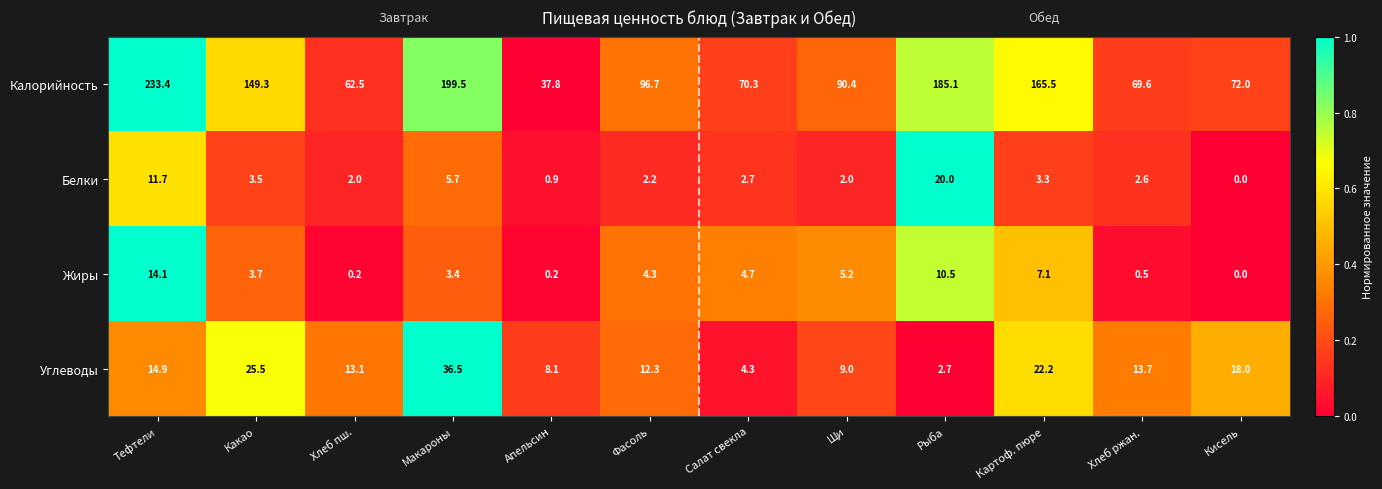

The Жиры series shows 3.0 at Картоф. пюре. True or false?

False